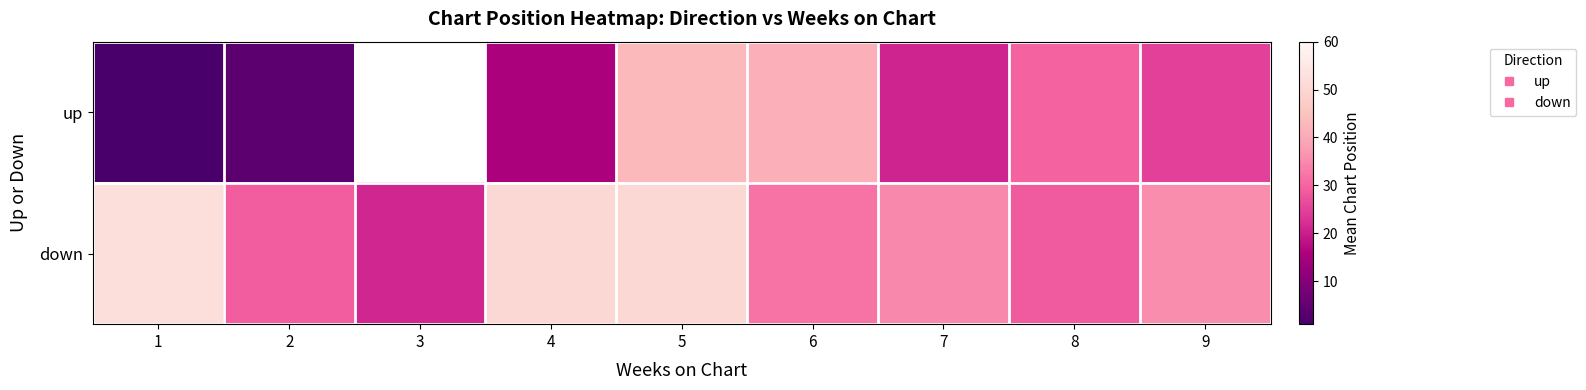

What is the total value across all series at 1?

53.0